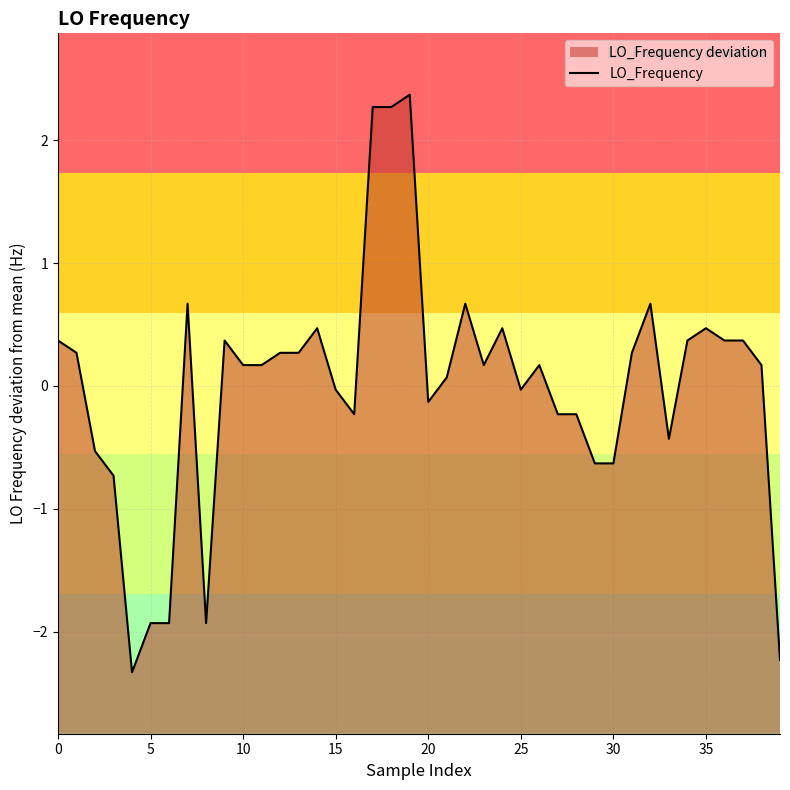

What is the sum of the values at 36 and 27?

0.1